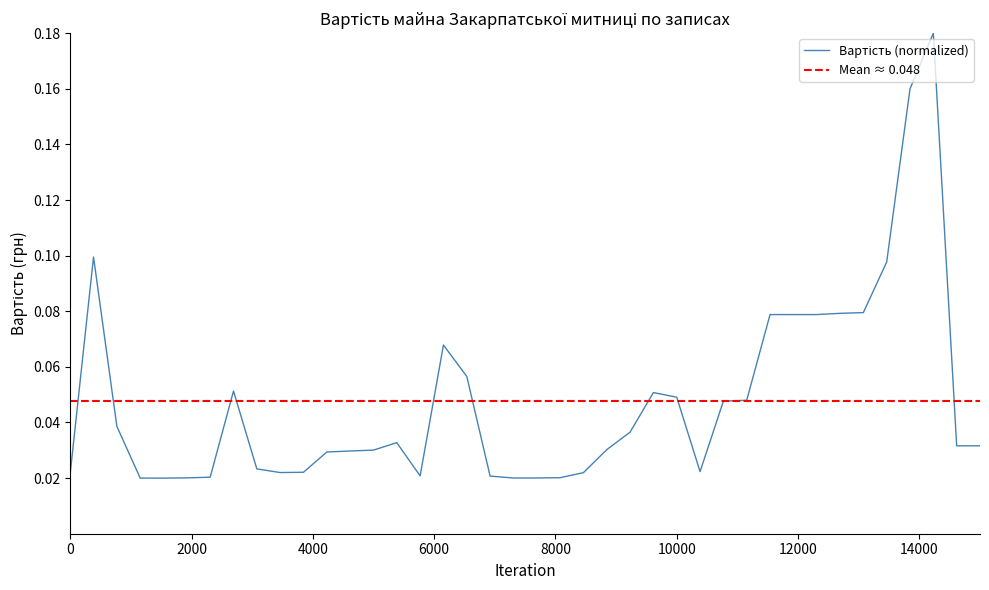

Reading right to left, extract all data points from this chart.

0.0	0.0	0.2	0.2	0.1	0.1	0.1	0.1	0.1	0.1	0.0	0.0	0.0	0.0	0.1	0.0	0.0	0.0	0.0	0.0	0.0	0.0	0.1	0.1	0.0	0.0	0.0	0.0	0.0	0.0	0.0	0.0	0.1	0.0	0.0	0.0	0.0	0.0	0.1	0.0